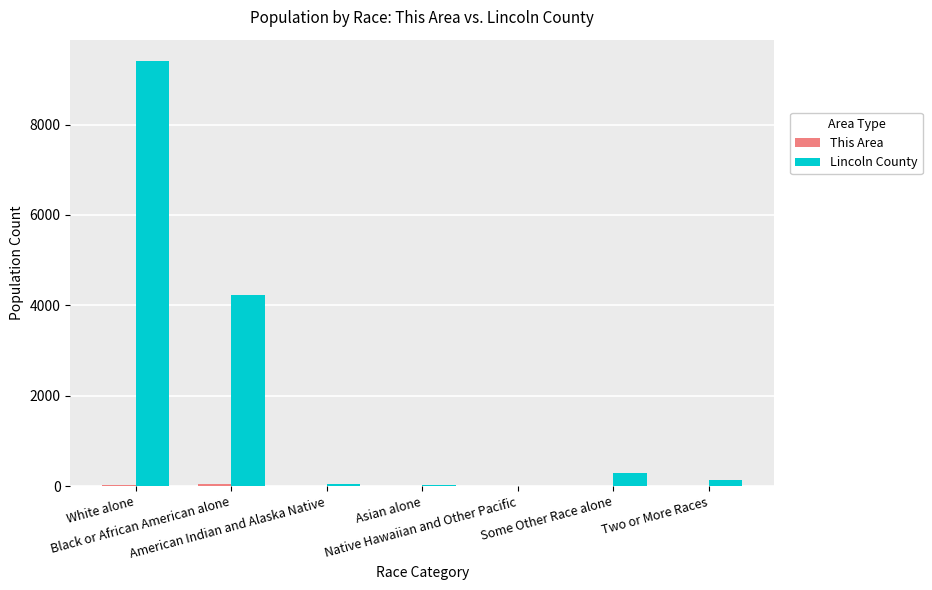

What is the sum of all Lincoln County values?

14134